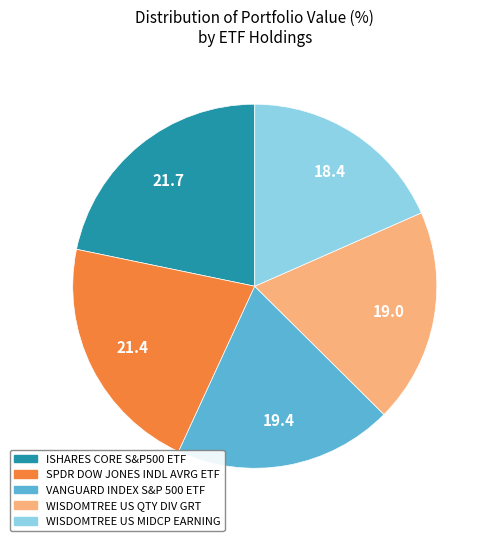

How many slices are in this pie chart?

5